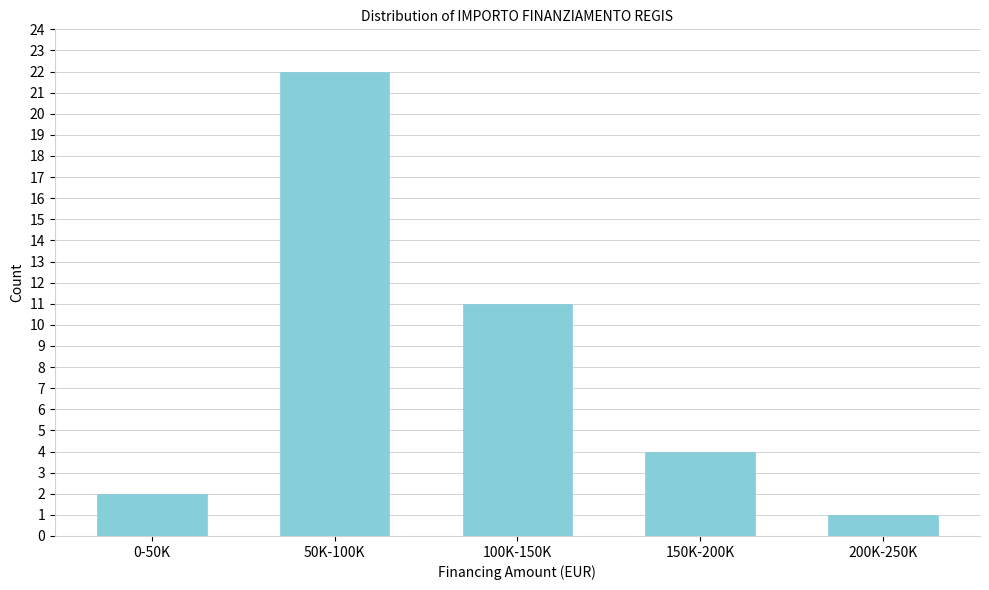

Reading left to right, what are all the values shown in this chart?

2	22	11	4	1